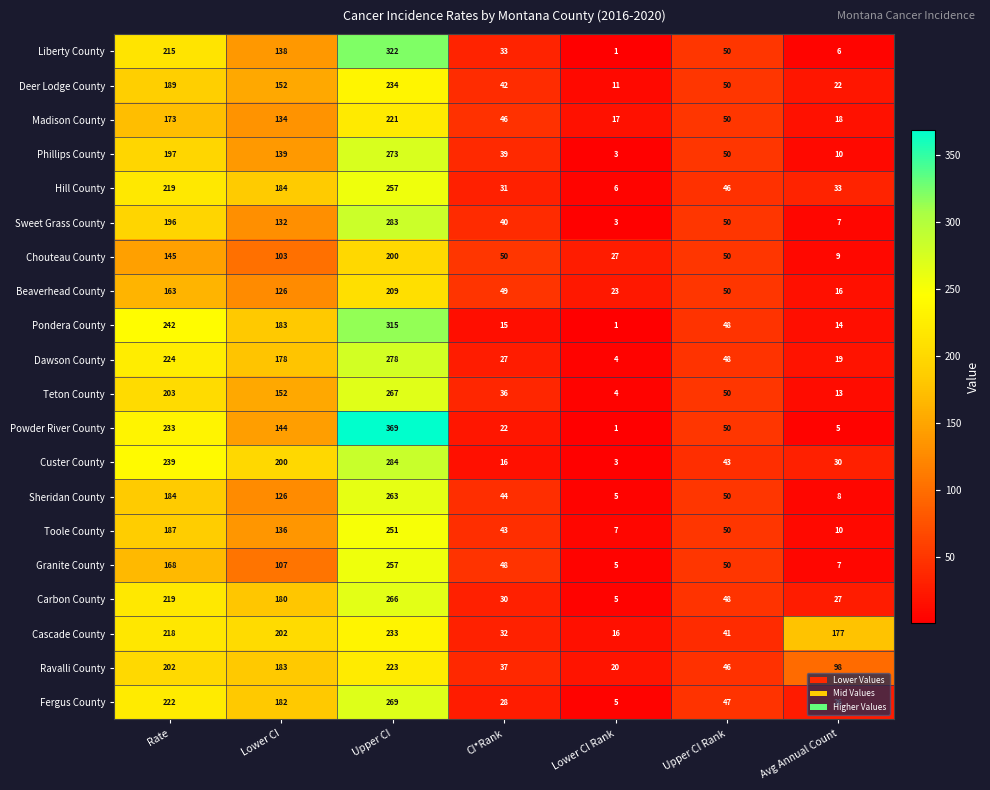

At which category is the sum across all series the highest?

Upper CI